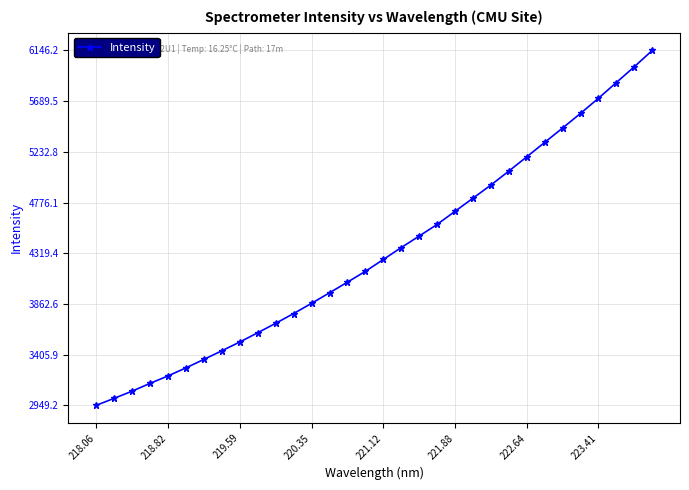

What is the greatest value displayed?

6146.2